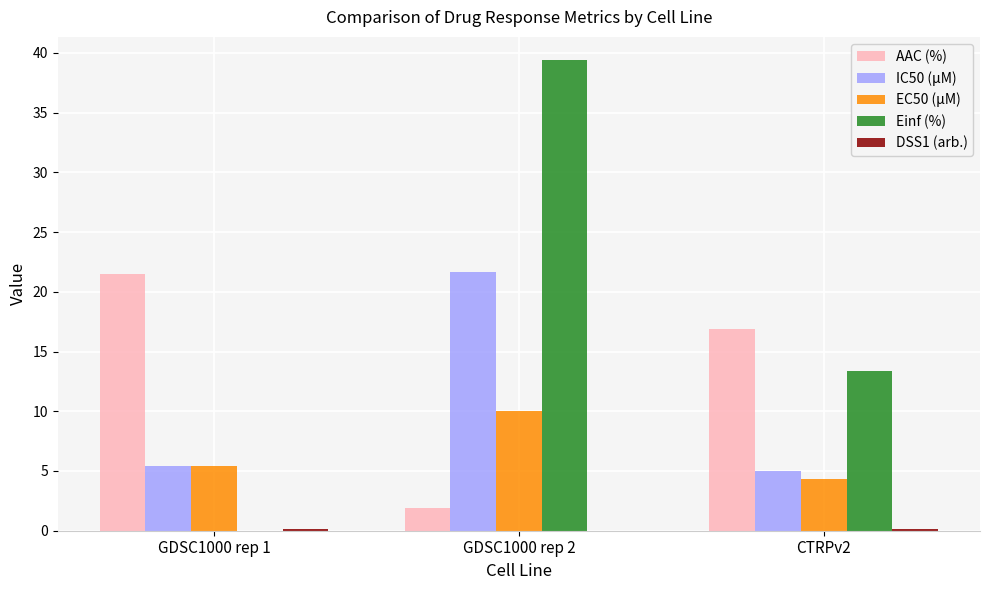

The value of EC50 (µM) at GDSC1000 rep 1 is 3.7. True or false?

False